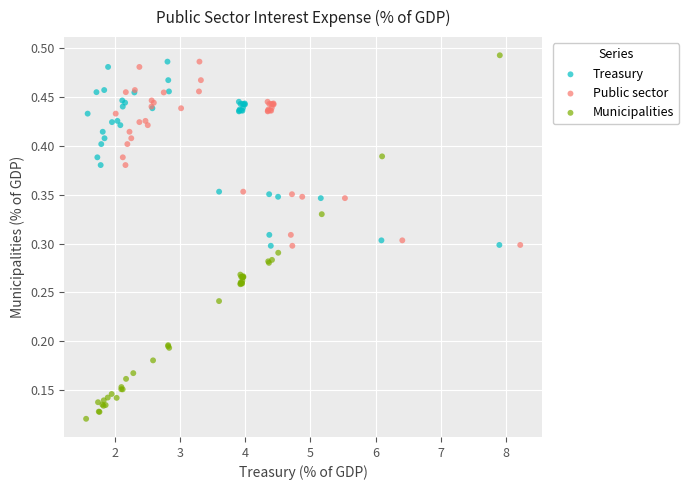

What are all the series names shown in the legend?

Treasury, Public sector, Municipalities